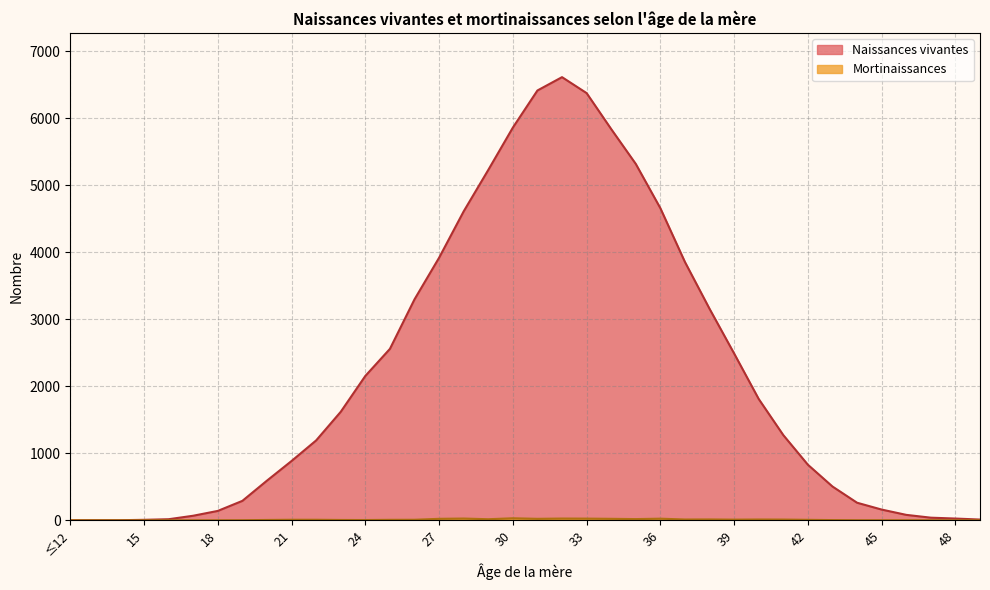

What position from the left is 14?

3